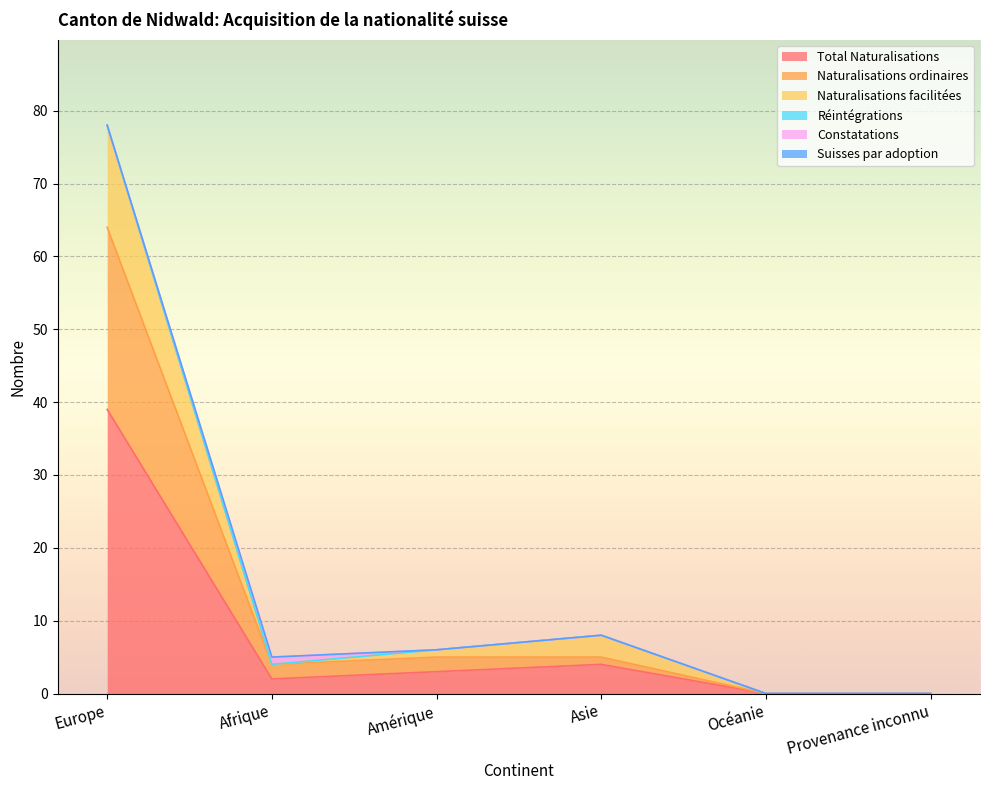

What position from the left is Afrique?

2